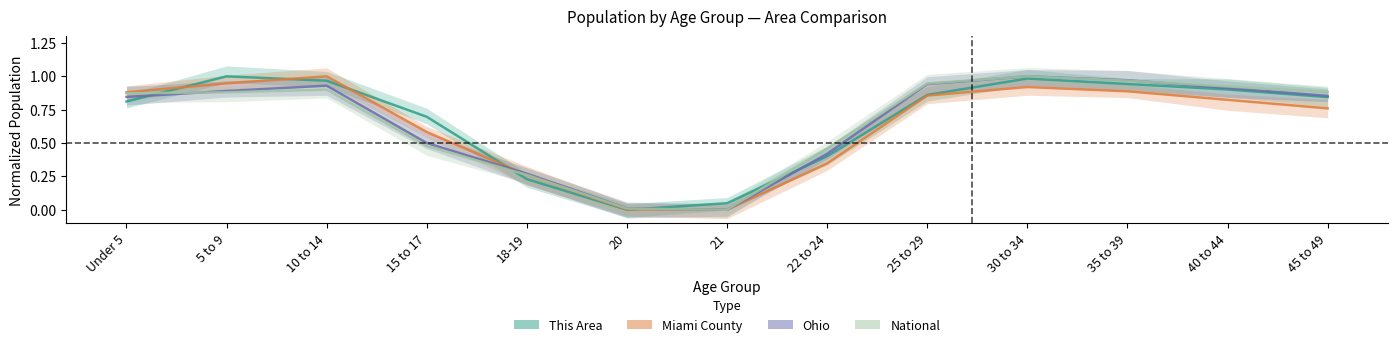

True or false: Ohio and National cross at least once.

True